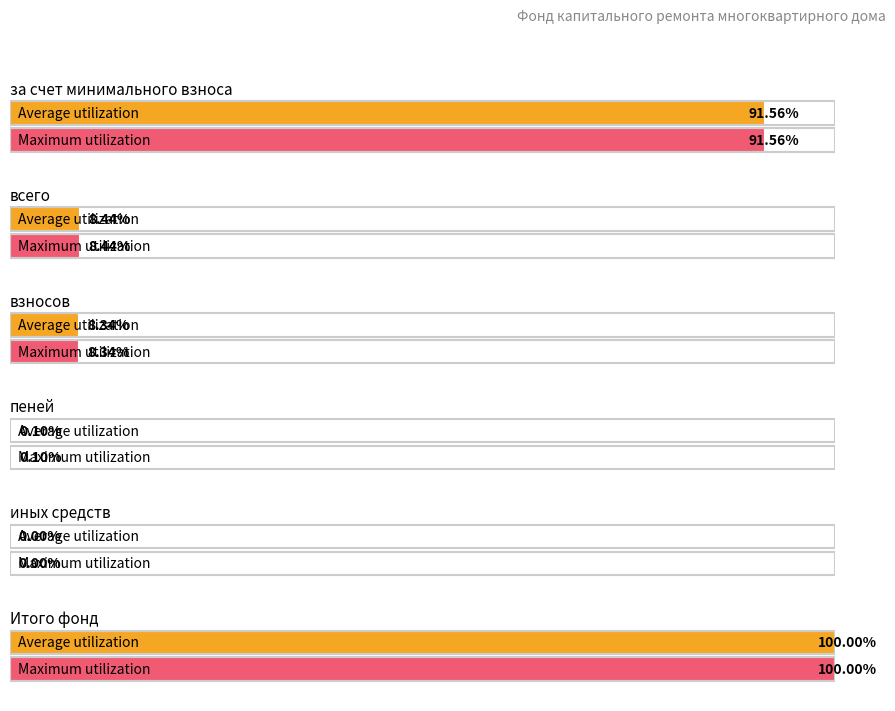

The value of Maximum utilization at иных средств is 0.0. True or false?

True